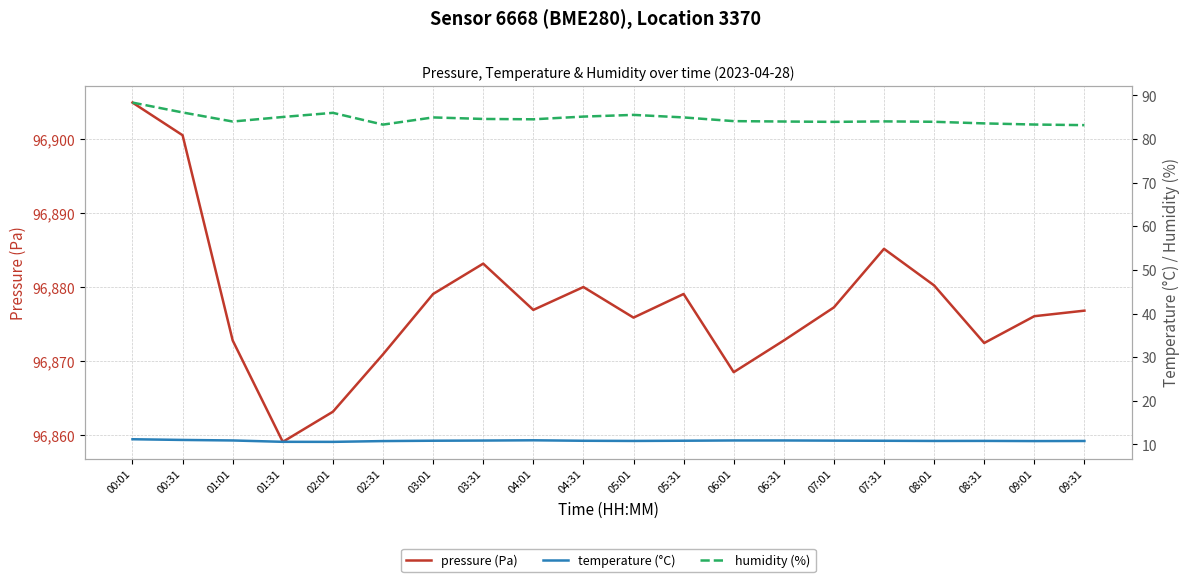

True or false: temperature (°C) and humidity (%) intersect in this chart.

False